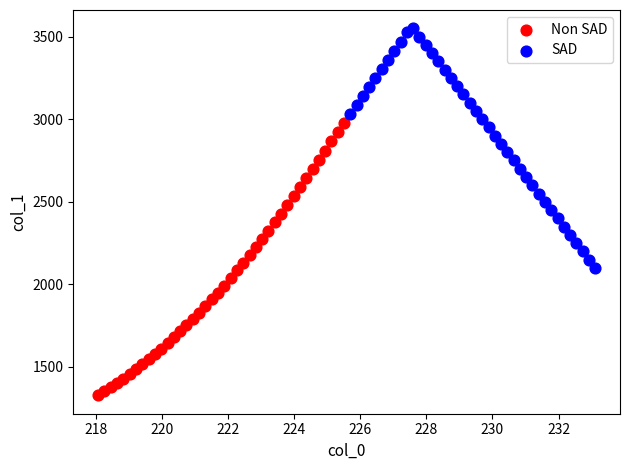

Which series contains the highest Y value?

SAD